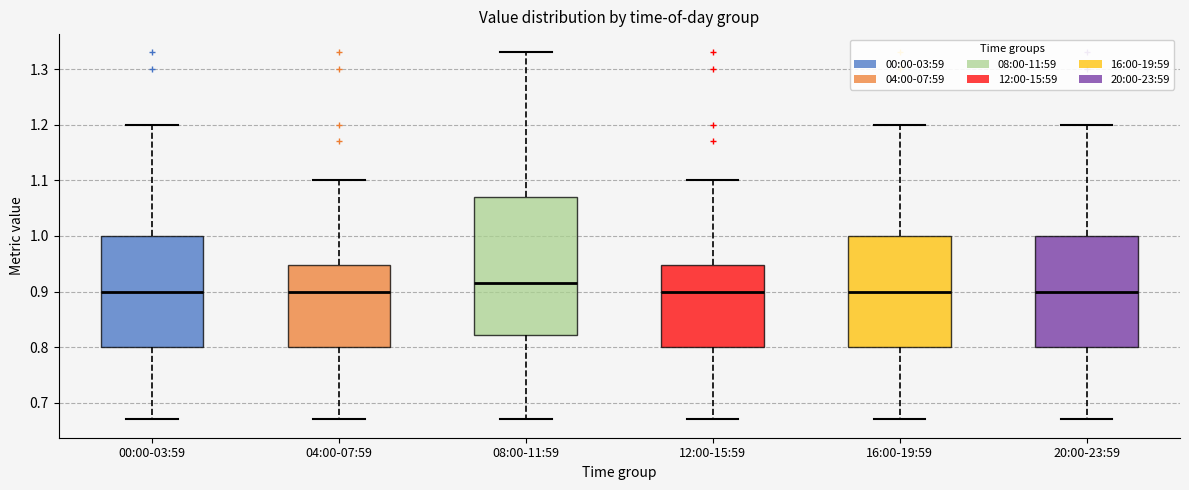

Reading left to right, read every box against the y-axis: the position of its median line, the range the box covers, and the ends of its whiskers. The values are not printed on the chart, so give them approximately, as read against the axis.

00:00-03:59: median 0.90, box 0.80 to 1.00, whiskers 0.67 to 1.20
04:00-07:59: median 0.90, box 0.80 to 0.95, whiskers 0.67 to 1.10
08:00-11:59: median 0.92, box 0.82 to 1.07, whiskers 0.67 to 1.33
12:00-15:59: median 0.90, box 0.80 to 0.95, whiskers 0.67 to 1.10
16:00-19:59: median 0.90, box 0.80 to 1.00, whiskers 0.67 to 1.20
20:00-23:59: median 0.90, box 0.80 to 1.00, whiskers 0.67 to 1.20